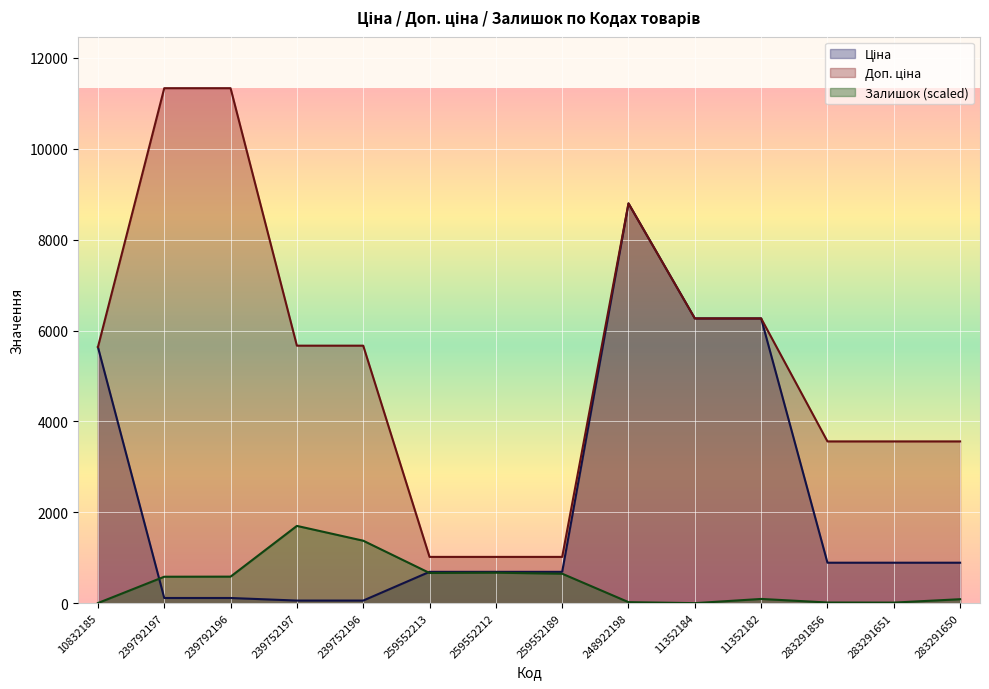

What is the difference between the maximum and minimum values in the Доп. ціна series?

10316.2